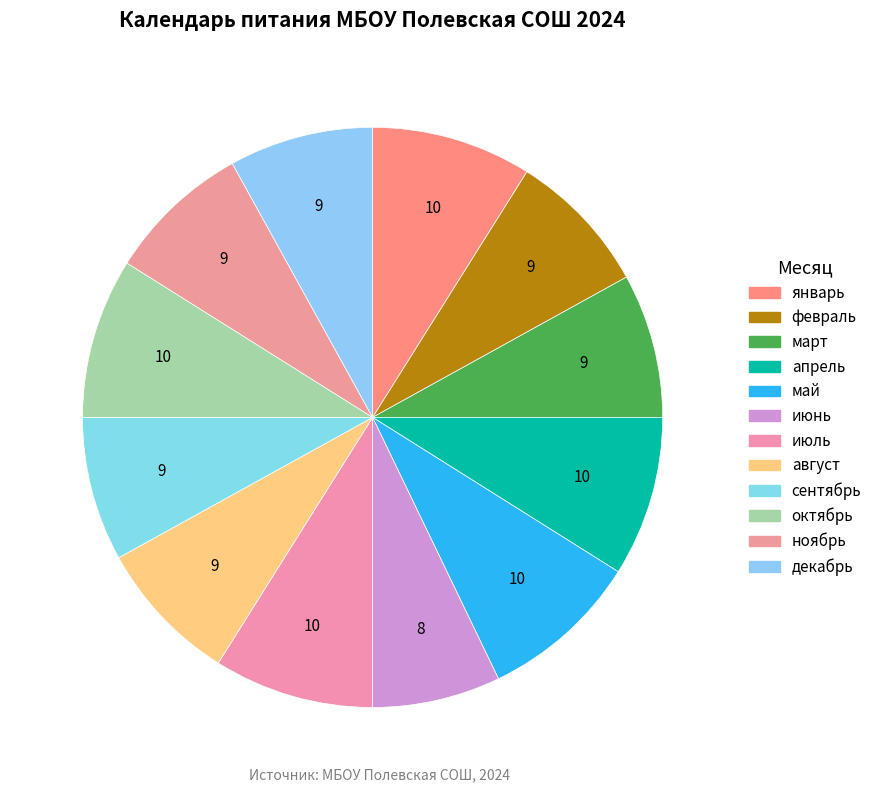

How many segments does this pie chart have?

12